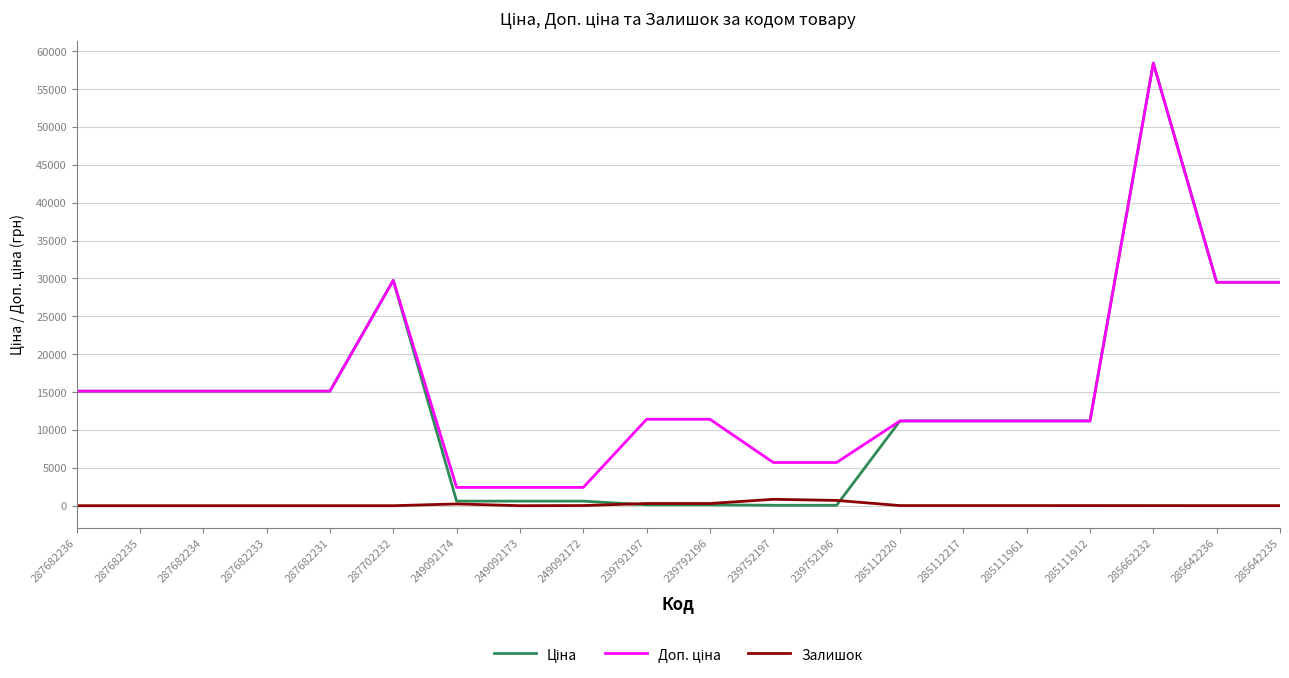

What is the maximum value shown in the chart?

58426.5